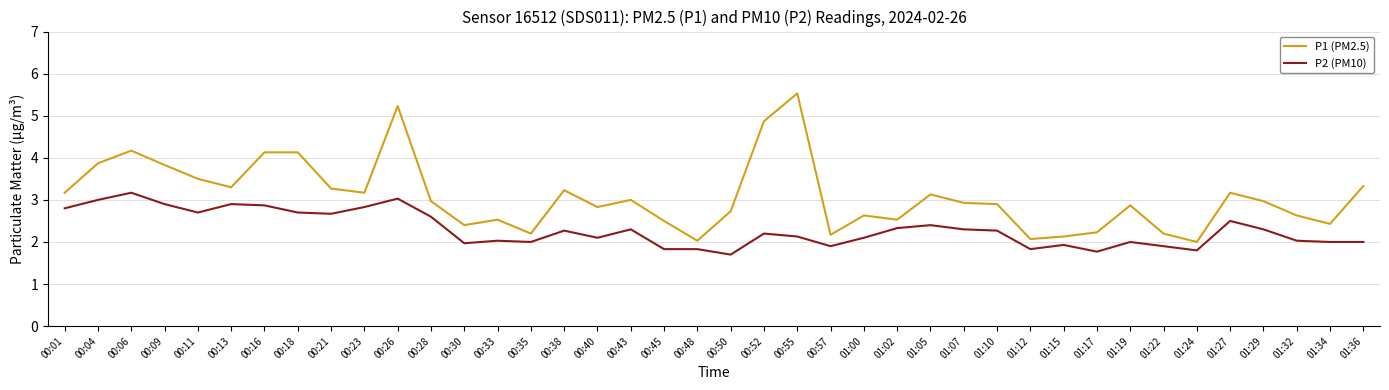

Which series has the largest total across all categories?

P1 (PM2.5)